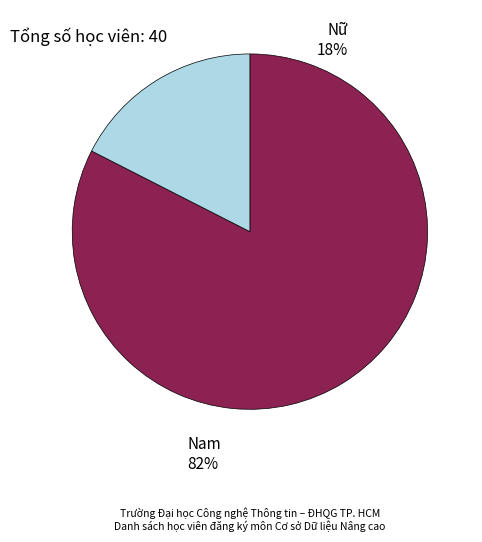

What is the smallest slice in the pie chart?

Nữ